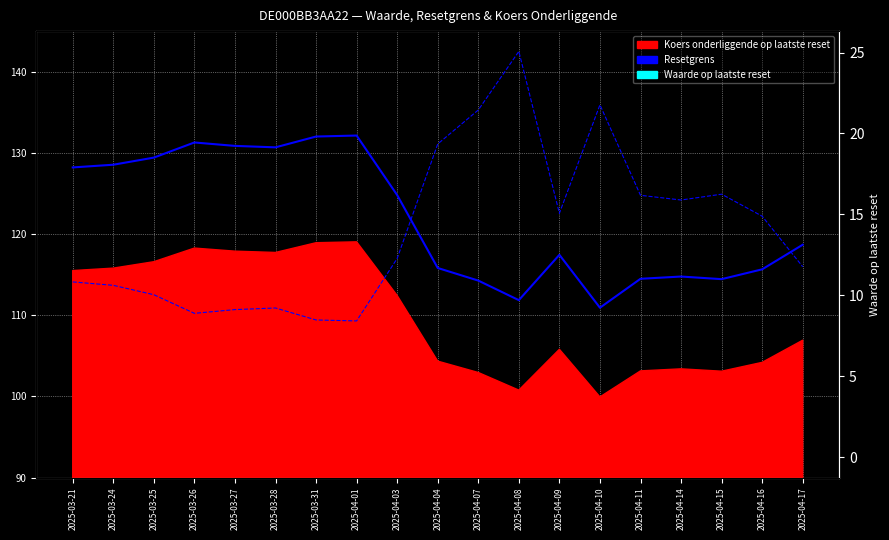

What is the total value across all series at 2025-04-15?

130.7